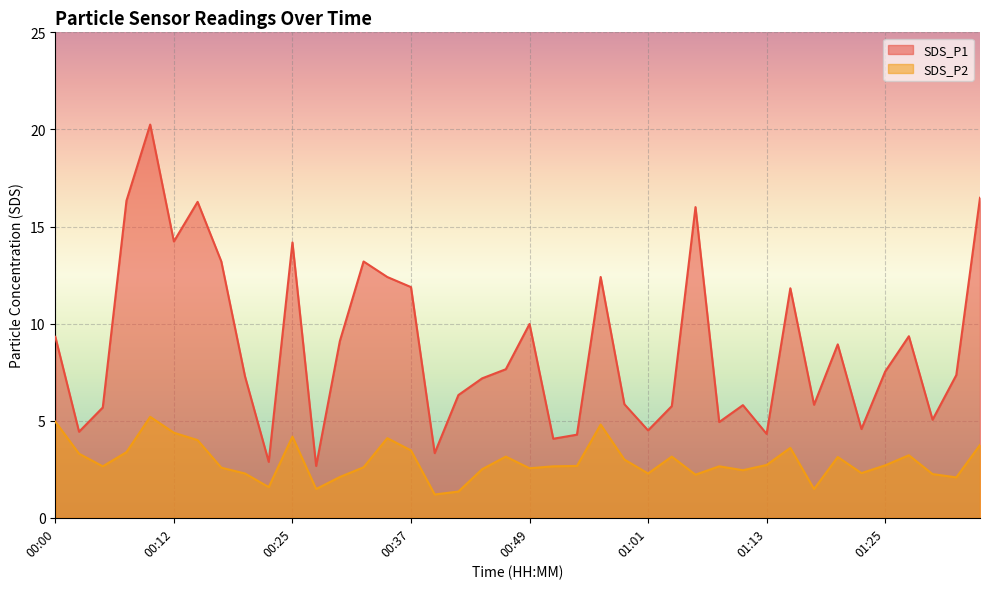

At which category does the chart reach its peak across all series?

00:10